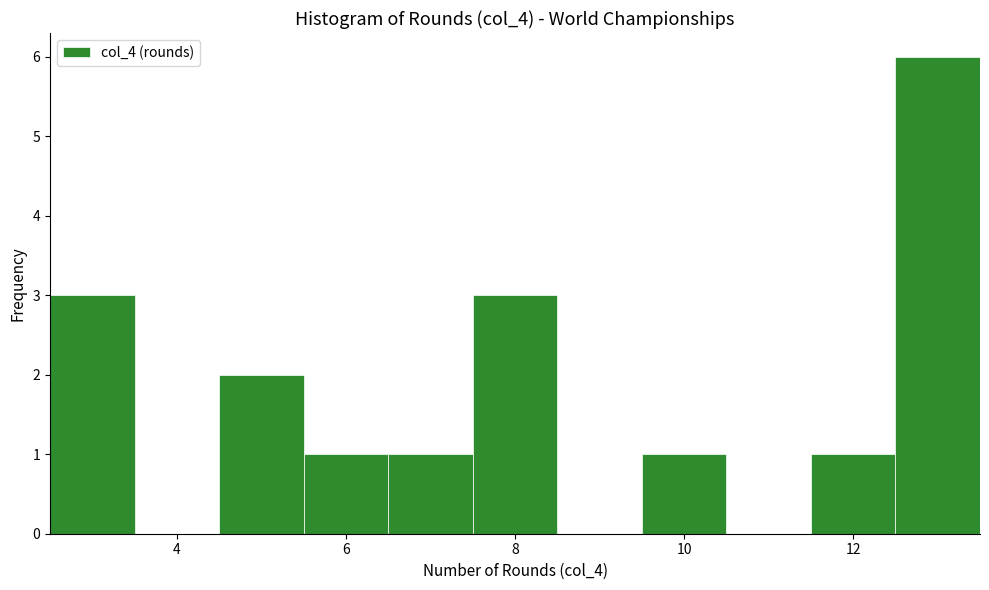

Reading left to right, transcribe this chart: for each bar, give the range it covers on the x-axis and its height. Neither the bar edges nor the heights are printed on the chart, so give them approximately, as read against the axes.

2.5 to 3.5: 3
3.5 to 4.5: 0
4.5 to 5.5: 2
5.5 to 6.5: 1
6.5 to 7.5: 1
7.5 to 8.5: 3
8.5 to 9.5: 0
9.5 to 10.5: 1
10.5 to 11.5: 0
11.5 to 12.5: 1
12.5 to 13.5: 6